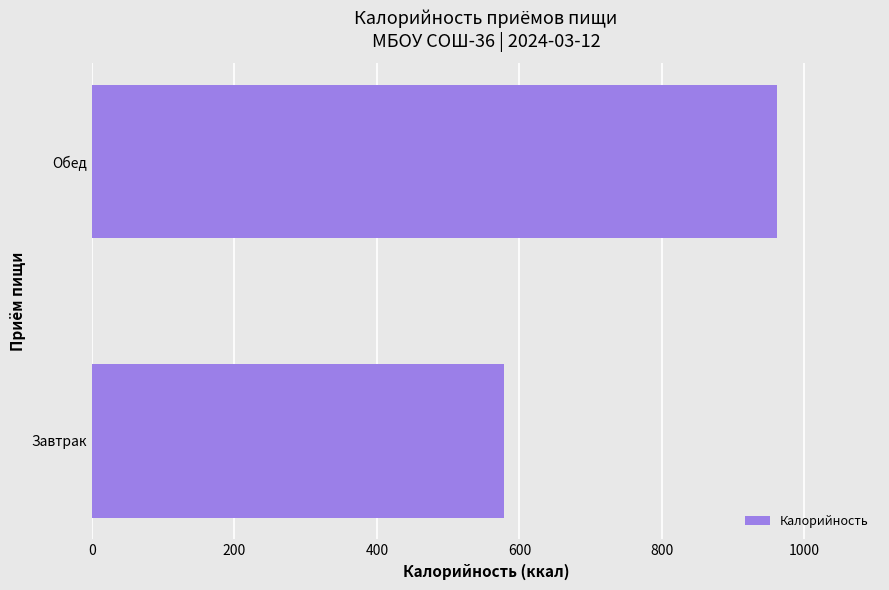

Are the bars grouped side by side (vs. stacked)?

No